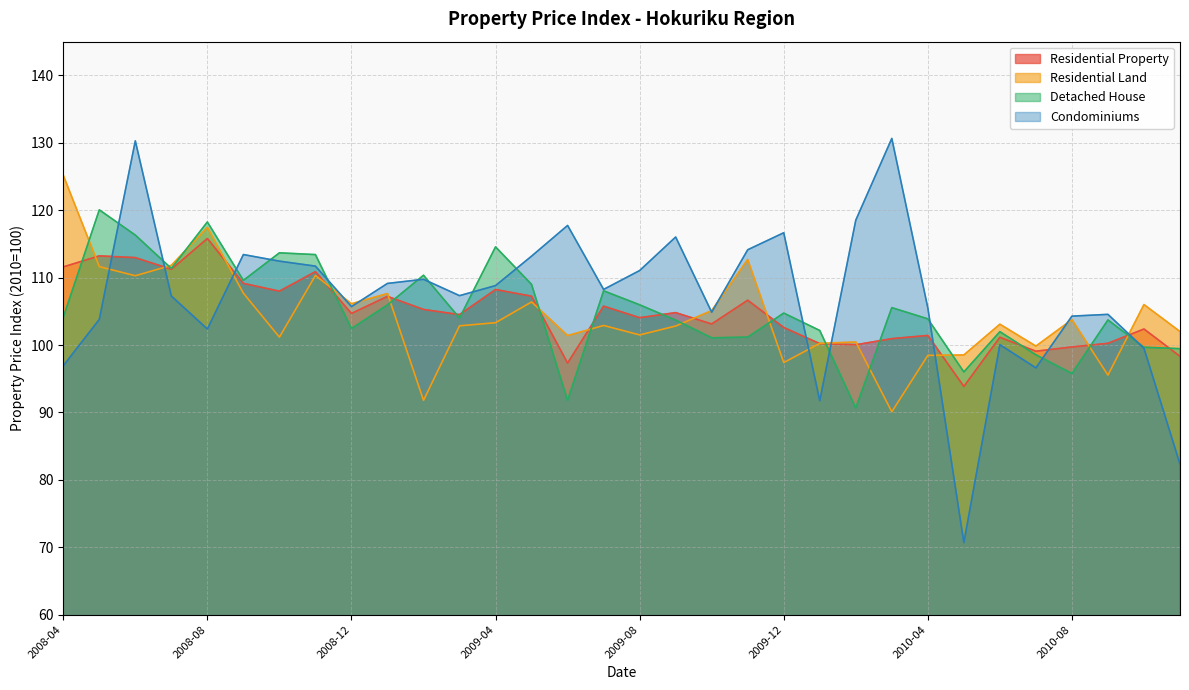

How many lines are shown in the chart?

4